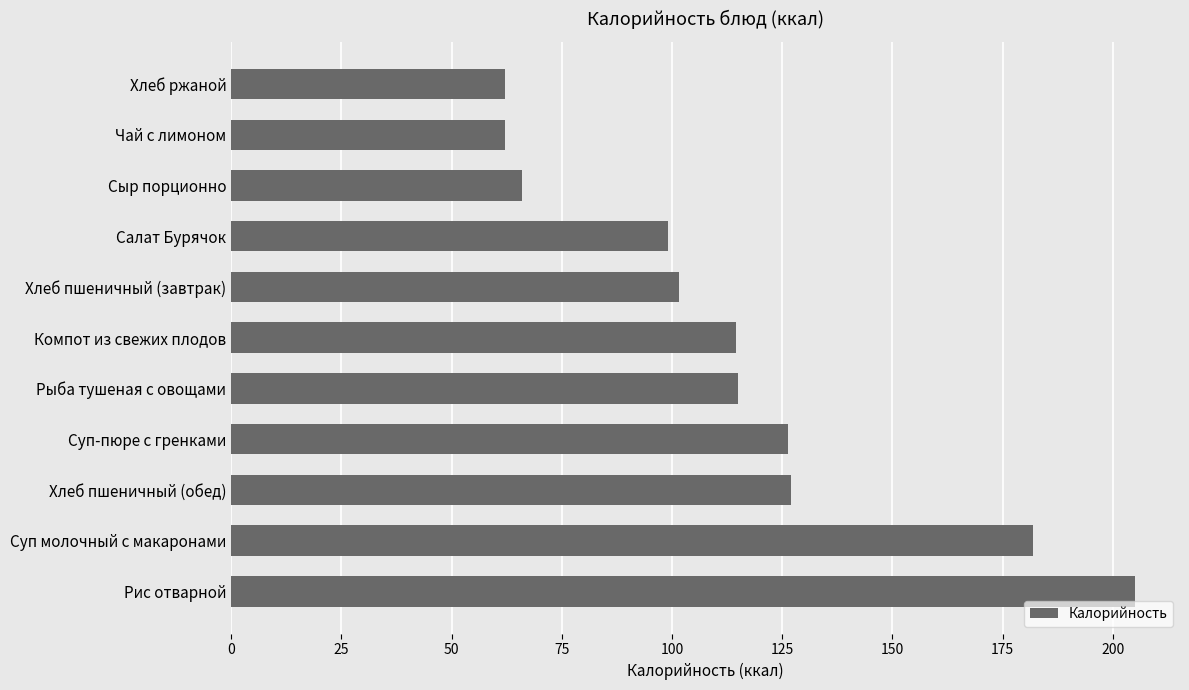

At which label is the value closest to 133?

Хлеб пшеничный (обед)